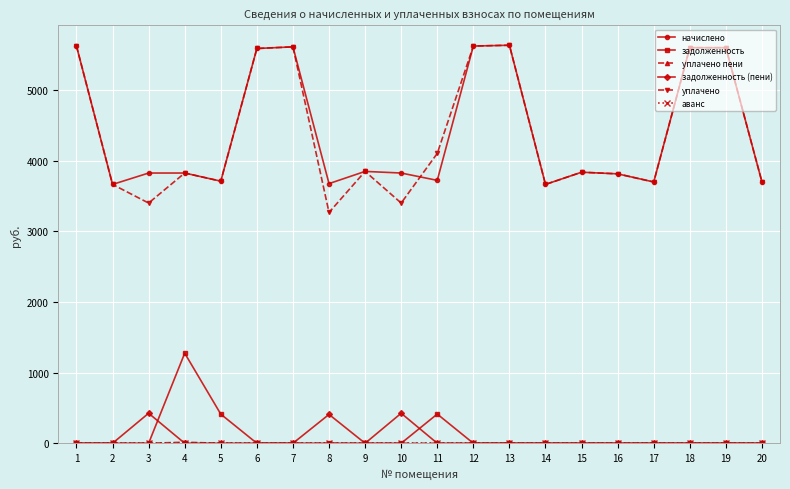

The value of уплачено at 10 is 6078.5. True or false?

False